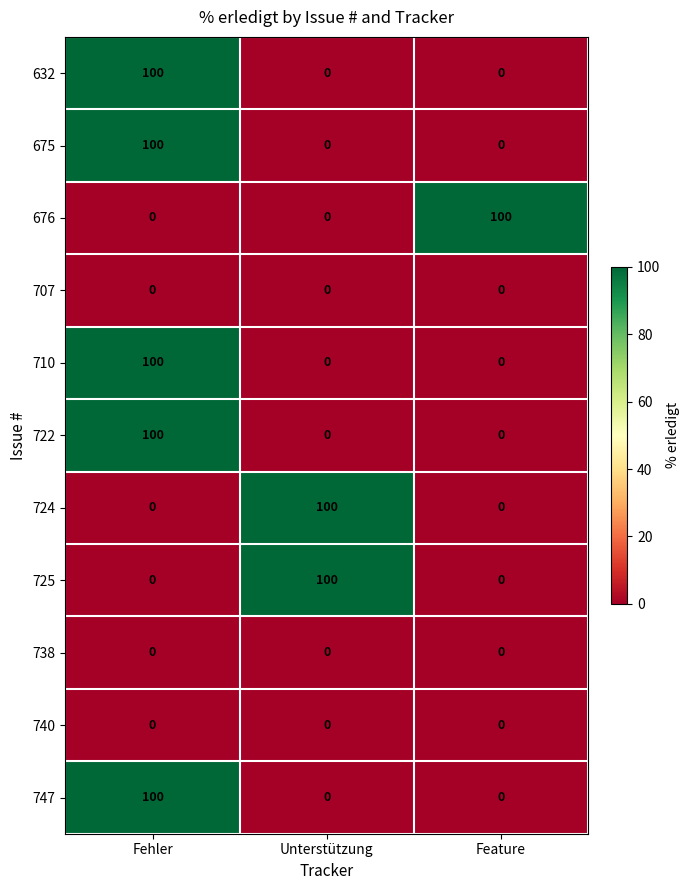

What is the maximum value shown in the chart?

100